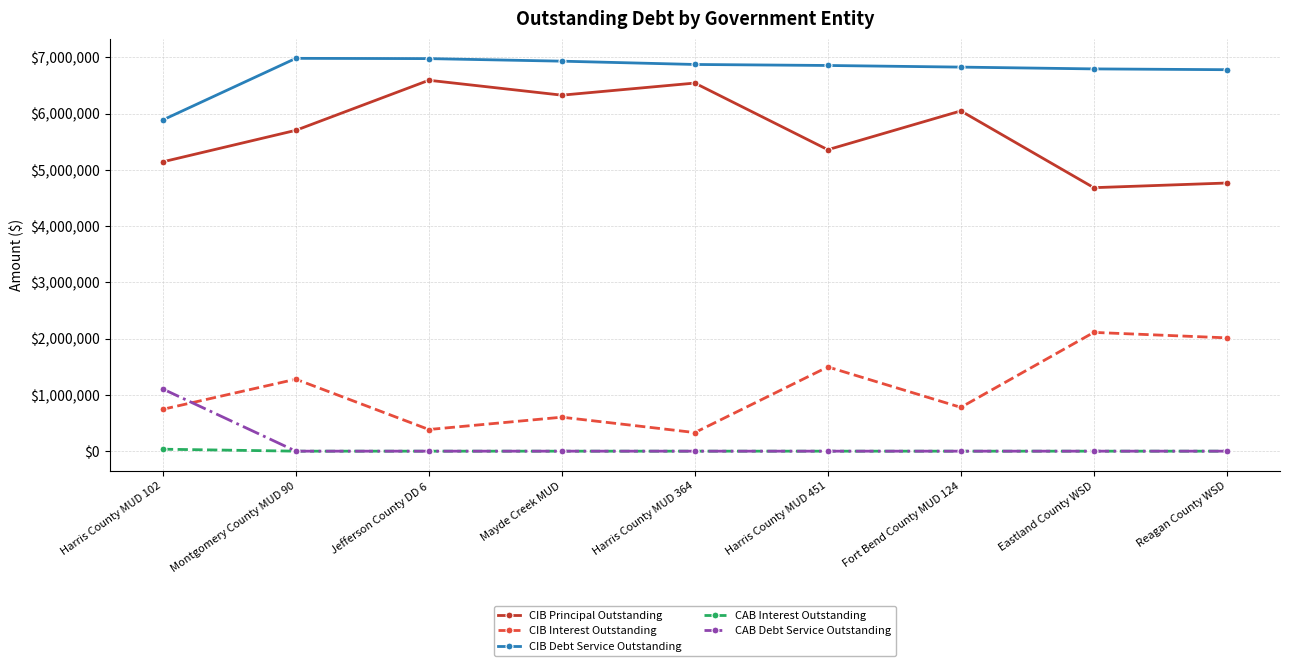

At which label does CIB Debt Service Outstanding reach its minimum?

Harris County MUD 102